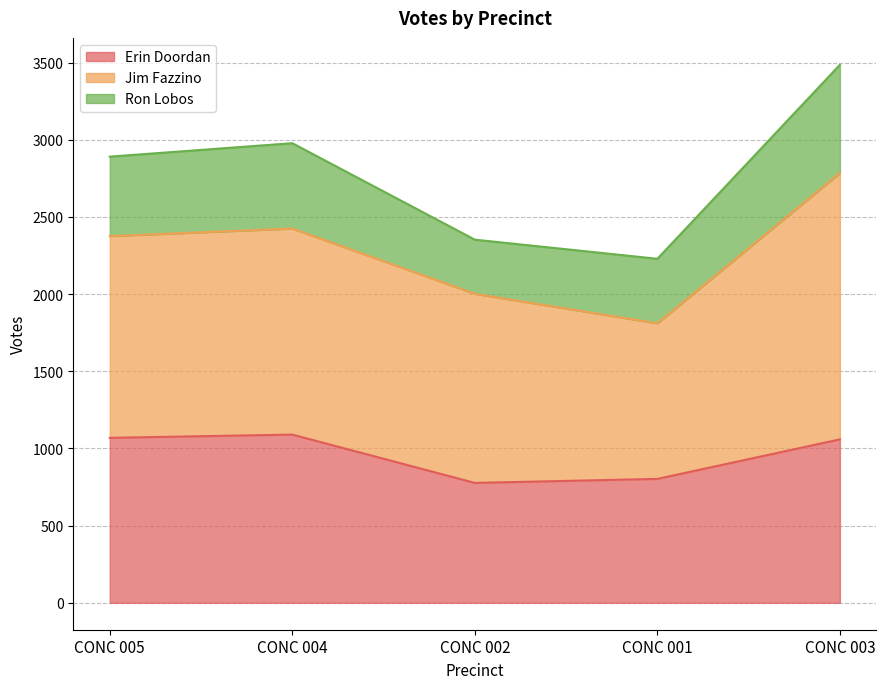

True or false: Ron Lobos has a value of 515 at CONC 005.

True